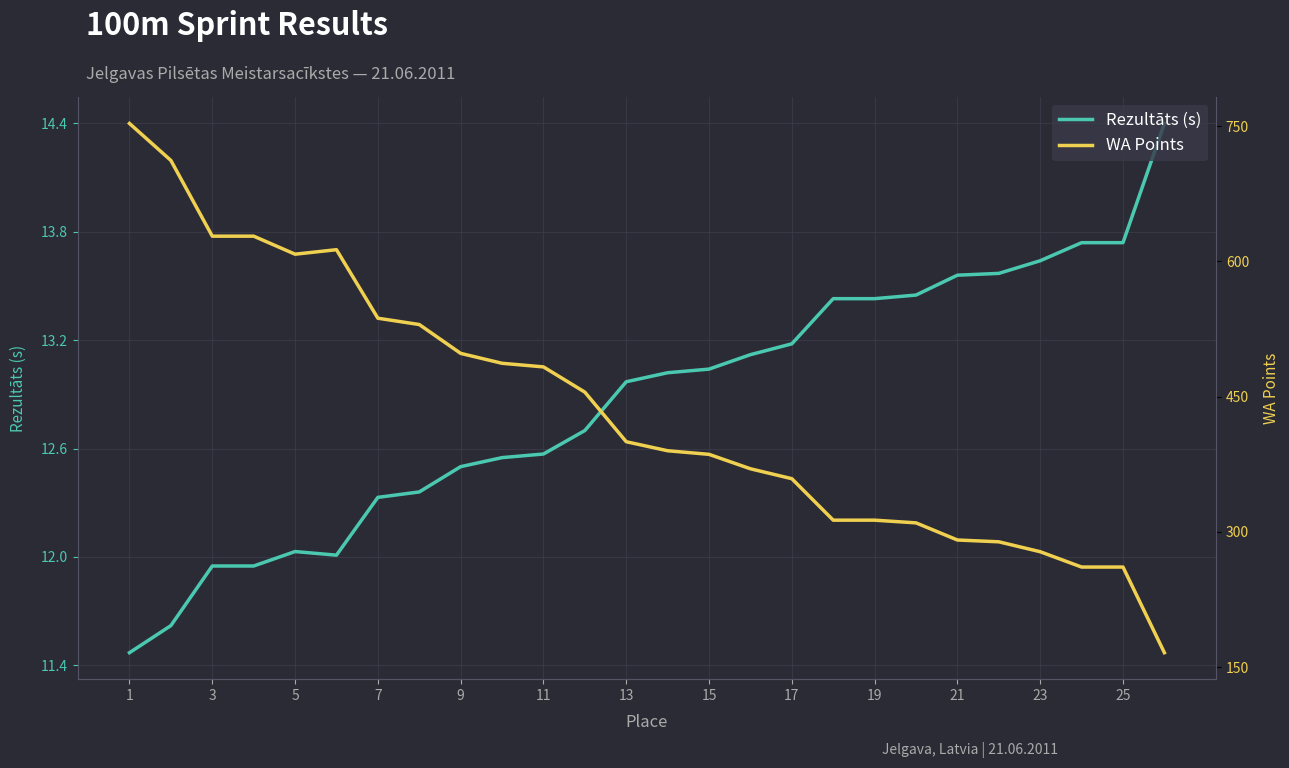

How many data points in Rezultāts (s) are above 13?

13